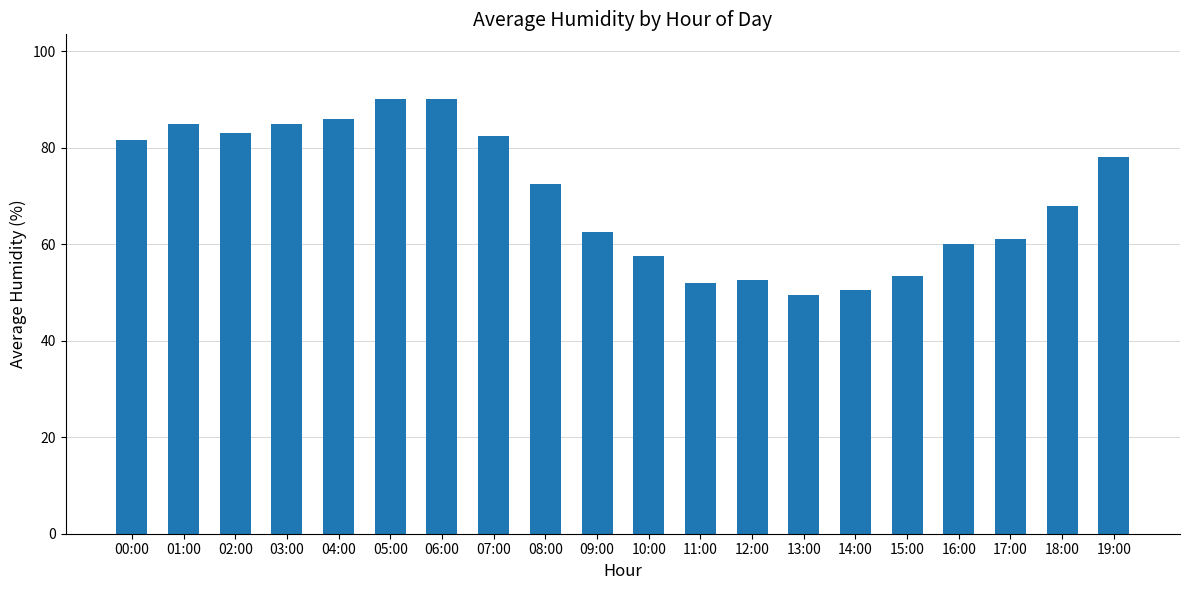

Is it true that the value at 14:00 is 50.5?

True